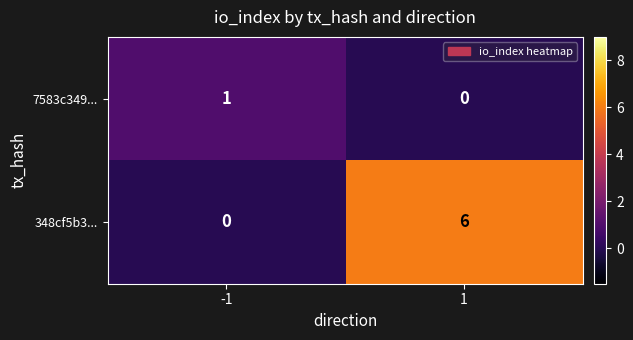

What is the sum of all 348cf5b3... values?

6